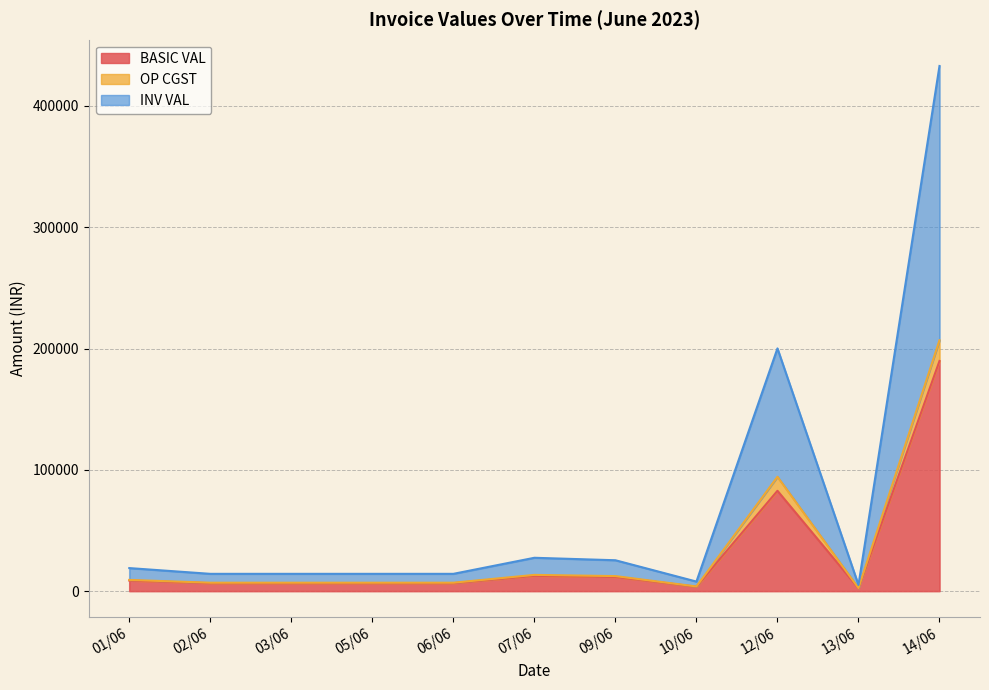

What is the difference between the second highest and second lowest values in the BASIC VAL series?

79086.0